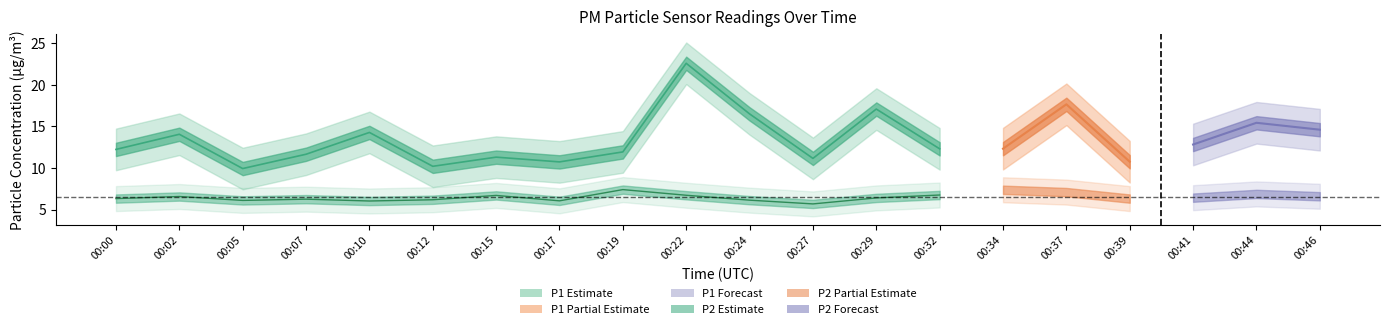

Reading right to left, what are all the values shown in this chart?

P1: 00:46=14.6	00:44=15.4	00:41=12.8	00:39=10.8	00:37=17.6	00:34=12.3	00:32=12.3	00:29=17.1	00:27=11.2	00:24=16.5	00:22=22.6	00:19=11.9	00:17=10.7	00:15=11.3	00:12=10.2	00:10=14.3	00:07=11.7	00:05=9.9	00:02=14.1	00:00=12.2
P2: 00:46=6.6	00:44=6.9	00:41=6.4	00:39=6.3	00:37=7.1	00:34=7.4	00:32=6.8	00:29=6.4	00:27=5.7	00:24=6.1	00:22=6.7	00:19=7.4	00:17=6.0	00:15=6.7	00:12=6.2	00:10=6.0	00:07=6.2	00:05=6.1	00:02=6.6	00:00=6.3